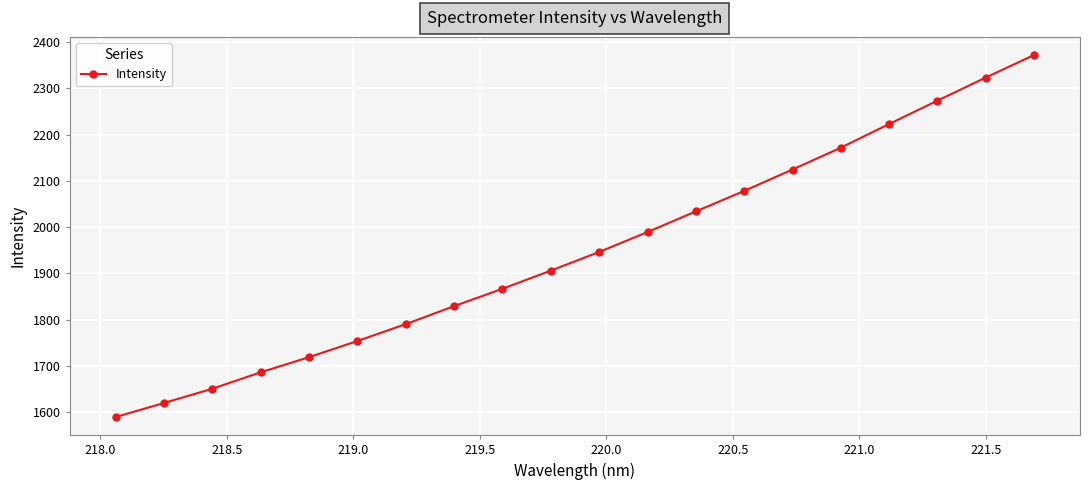

What is the value of the 13th point from the left?

2033.8